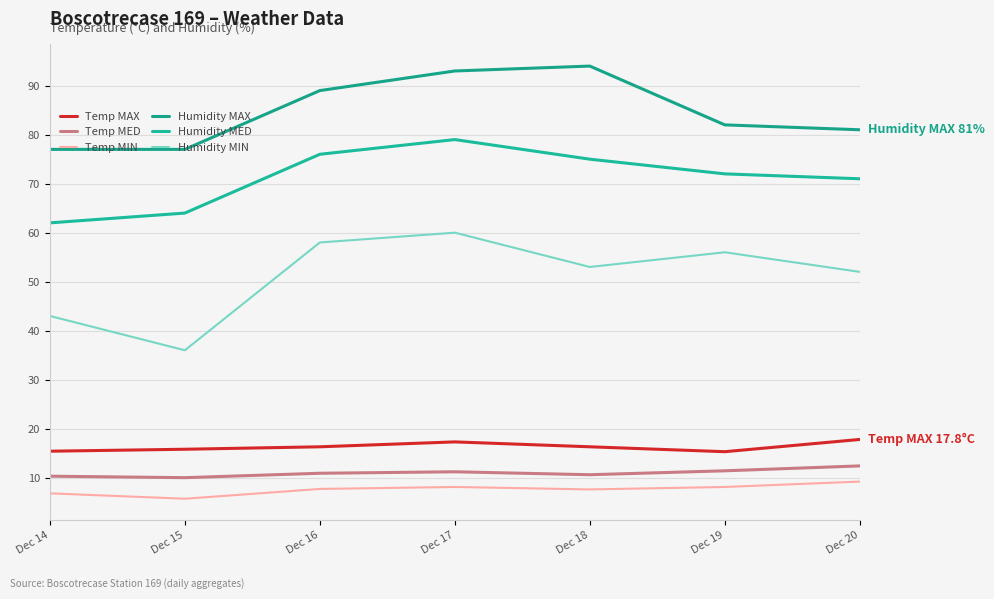

Is it true that Humidity MED equals 76.0 at Dec 16?

True